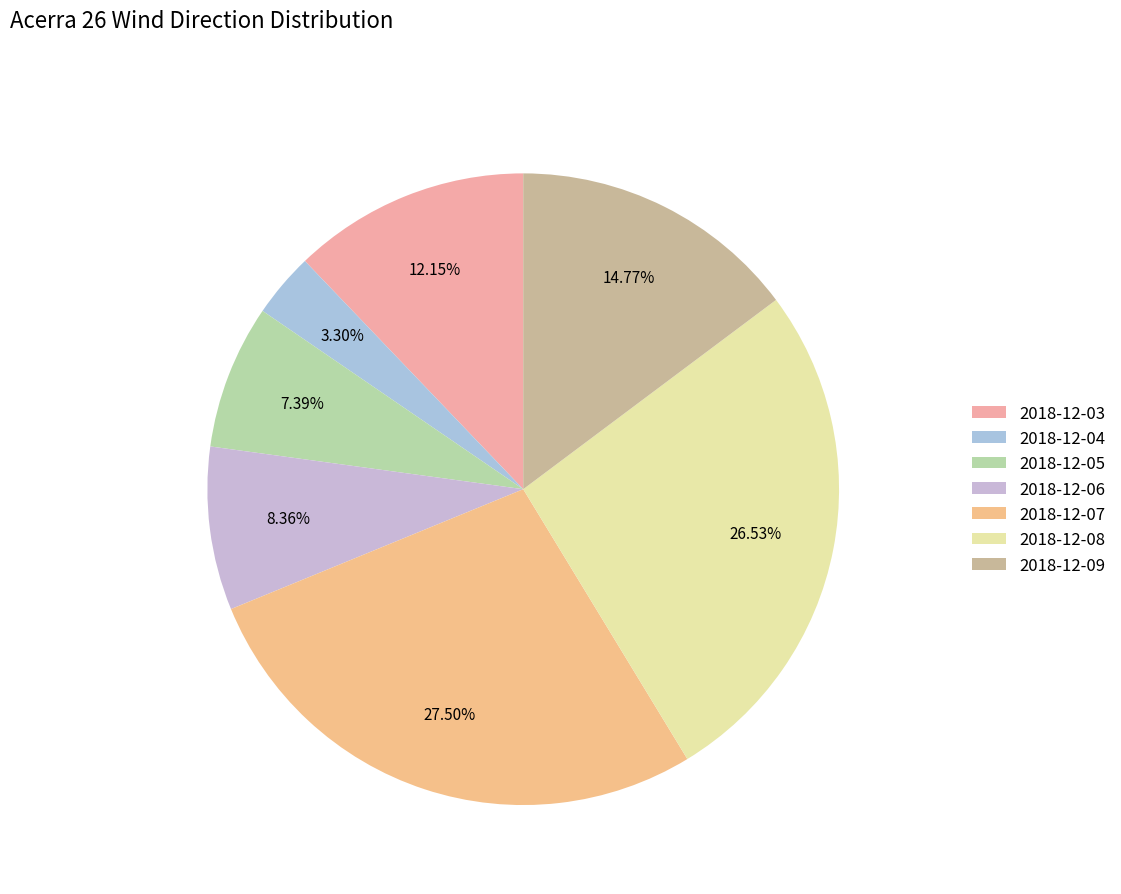

Between 2018-12-08 and 2018-12-07, which is larger?

2018-12-07